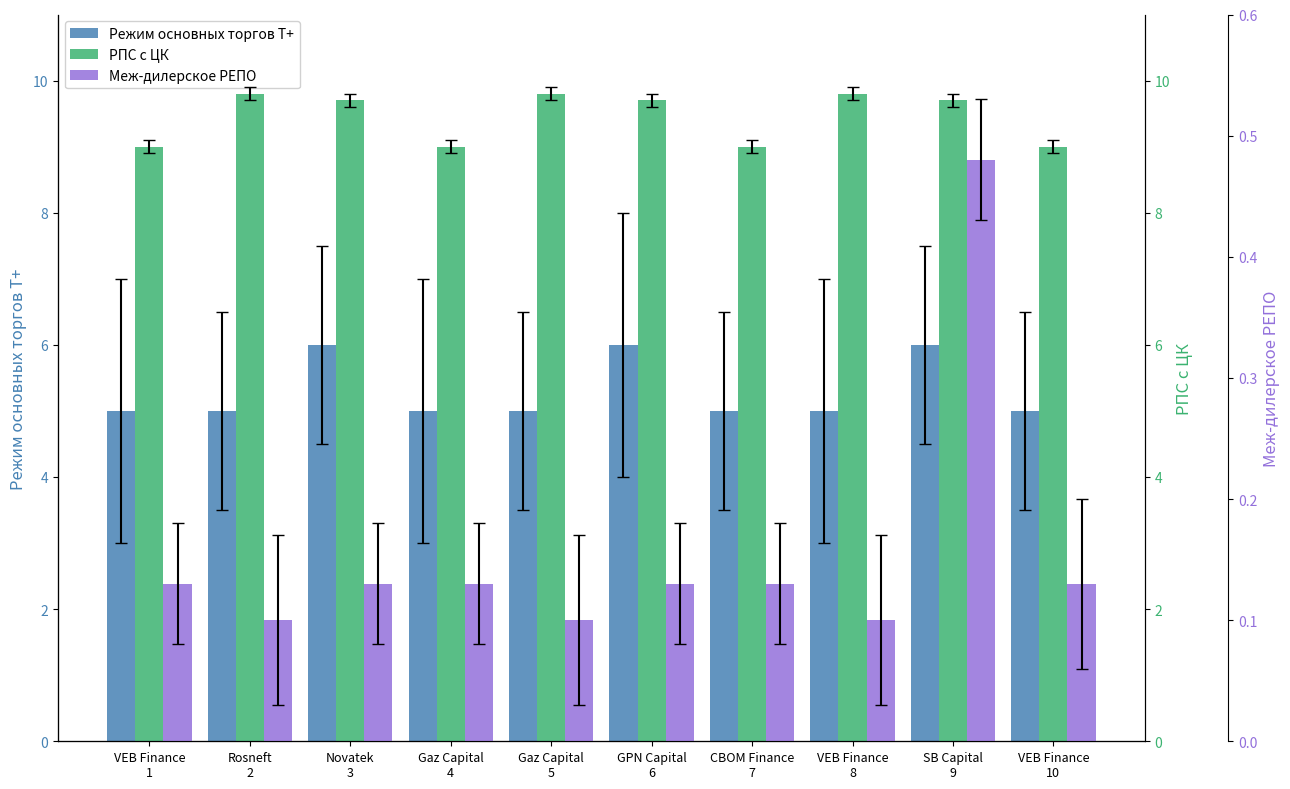

Rank the series at Gaz Capital
4 from lowest to highest value.

Меж-дилерское РЕПО, Режим основных торгов Т+, РПС с ЦК